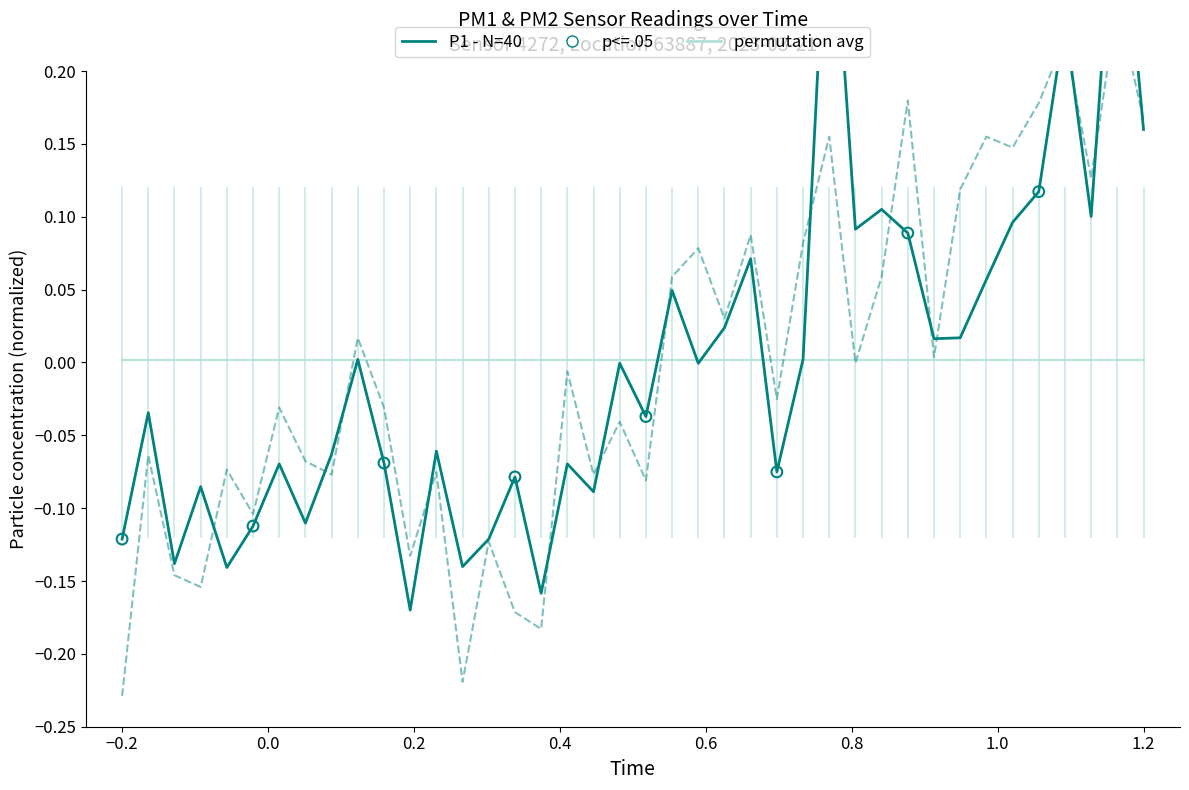

Which series reaches the maximum Y coordinate?

P1